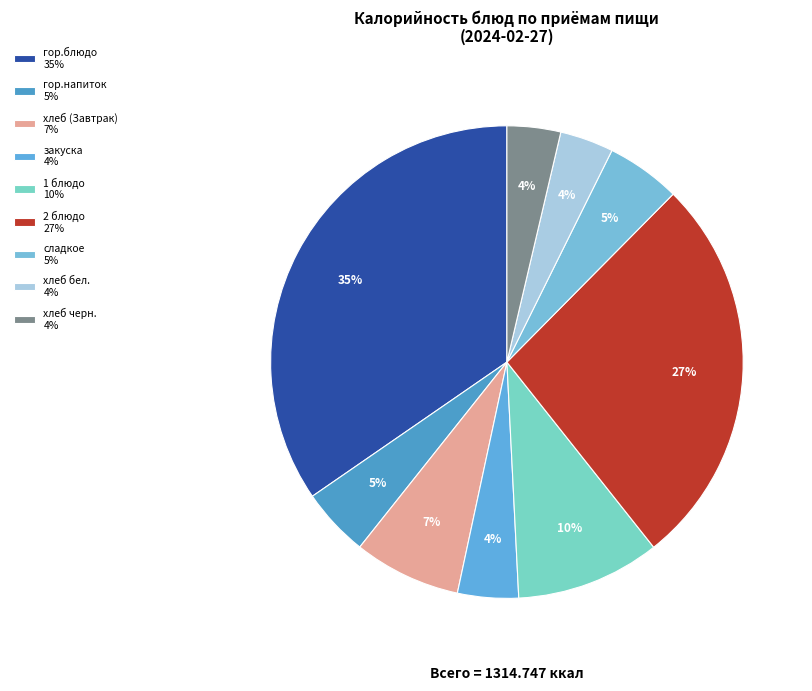

Count the number of slices in the pie.

9